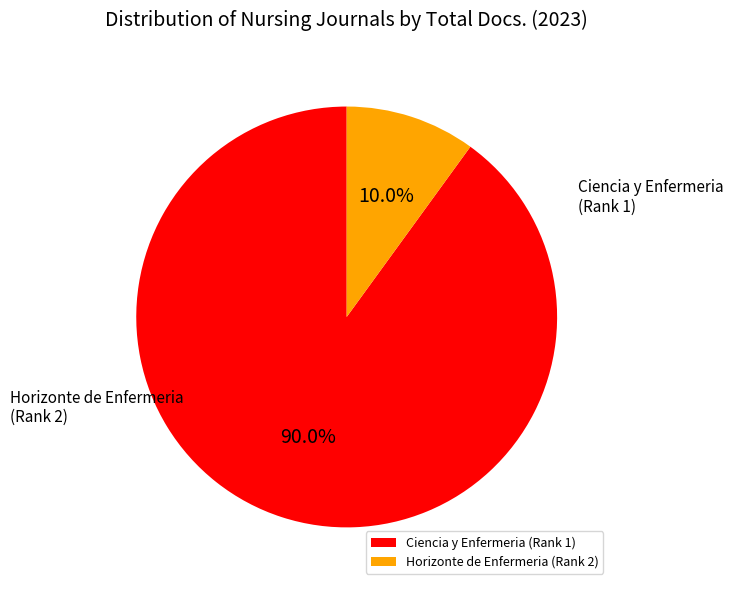

What is the smallest slice in the pie chart?

Horizonte de Enfermeria (Rank 2)